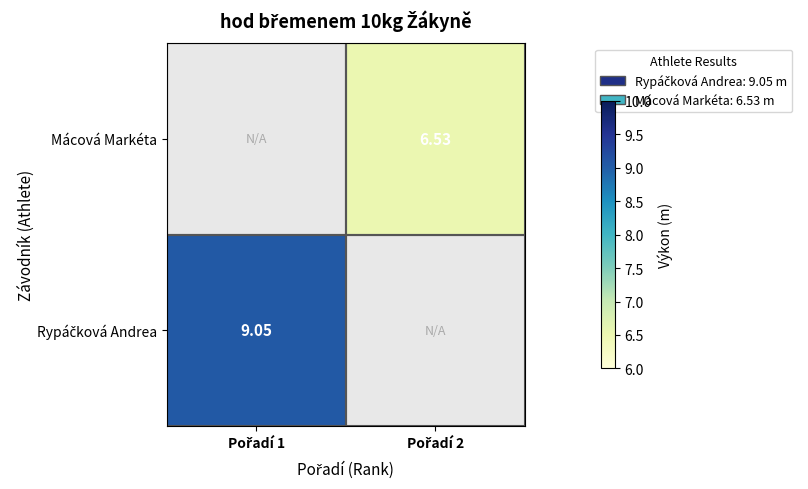

Rank the series at Pořadí 2 from lowest to highest value.

Rypáčková Andrea, Mácová Markéta